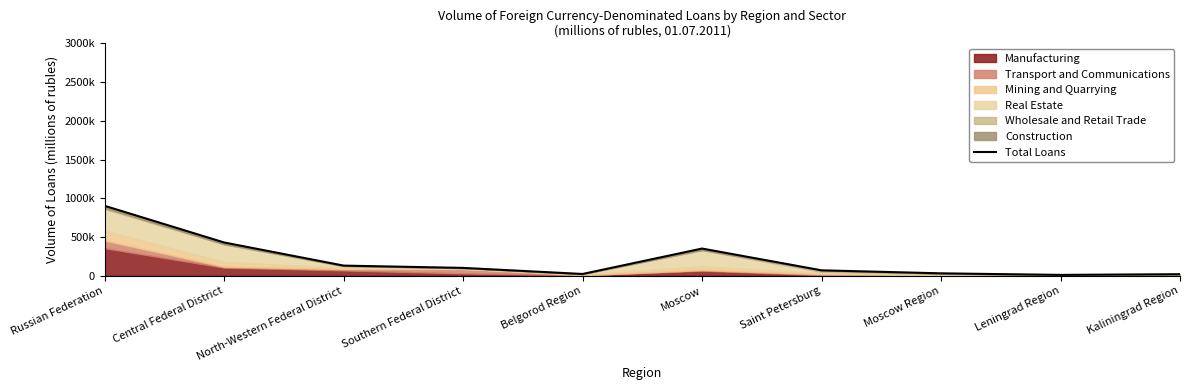

Which has a higher value, Saint Petersburg or Southern Federal District?

Southern Federal District